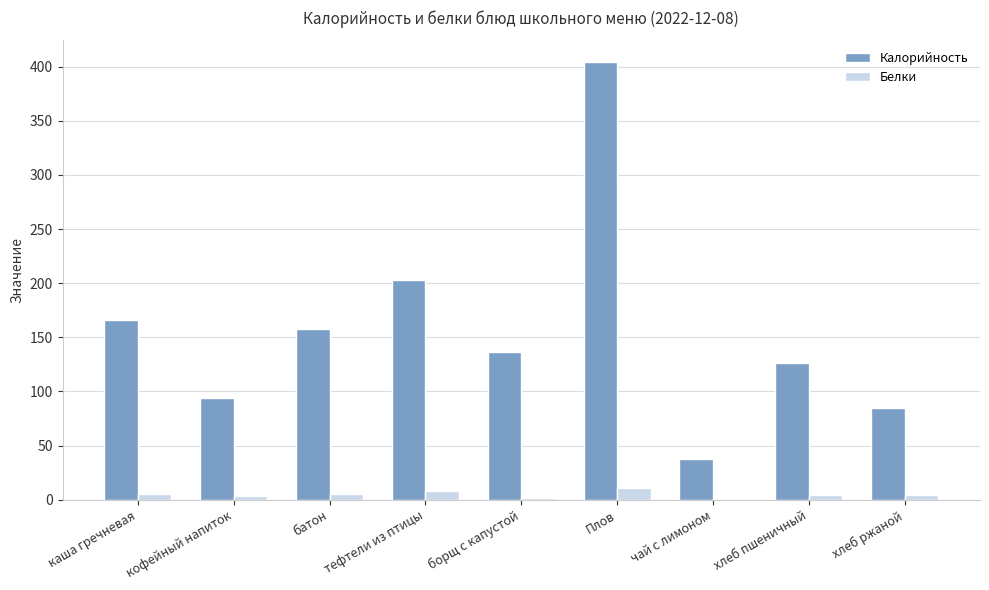

What is the total value across all series at хлеб пшеничный?

130